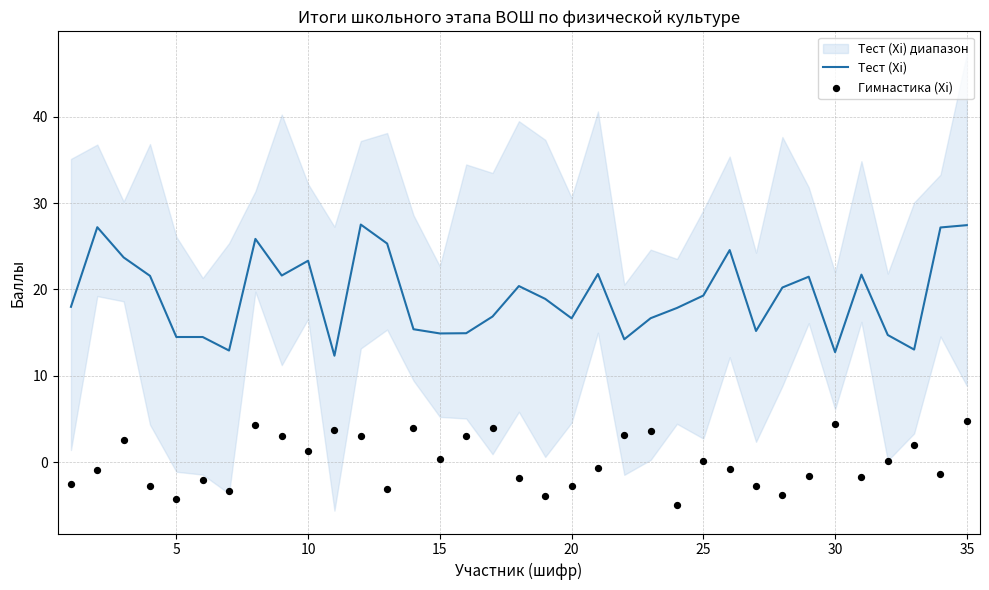

Is it true that Тест (Xi) equals 6.4 at 20?

False